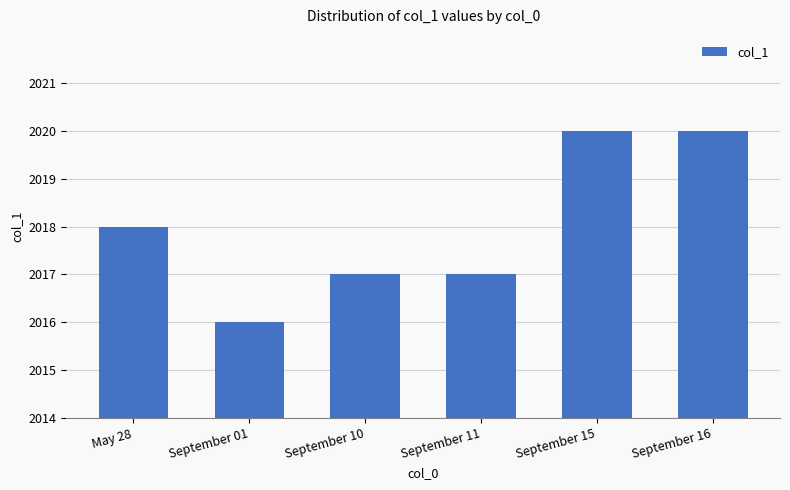

What is the difference between the second highest and minimum values?

4